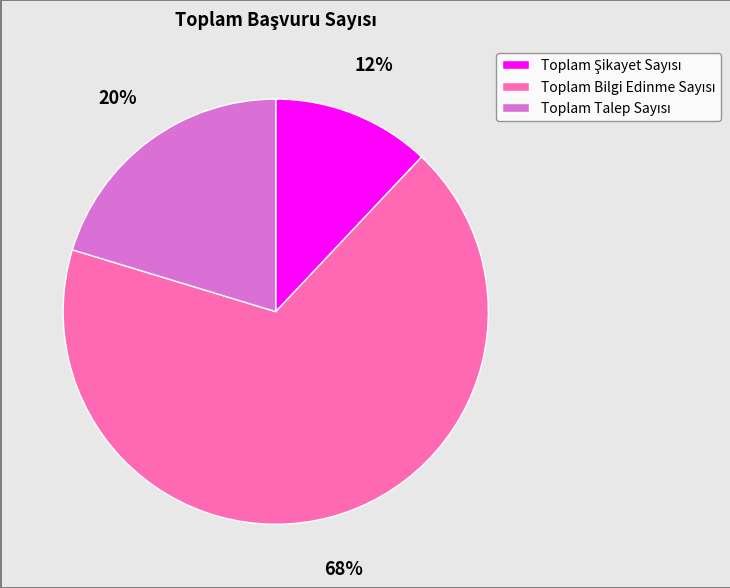

Does any single category account for the majority?

Yes